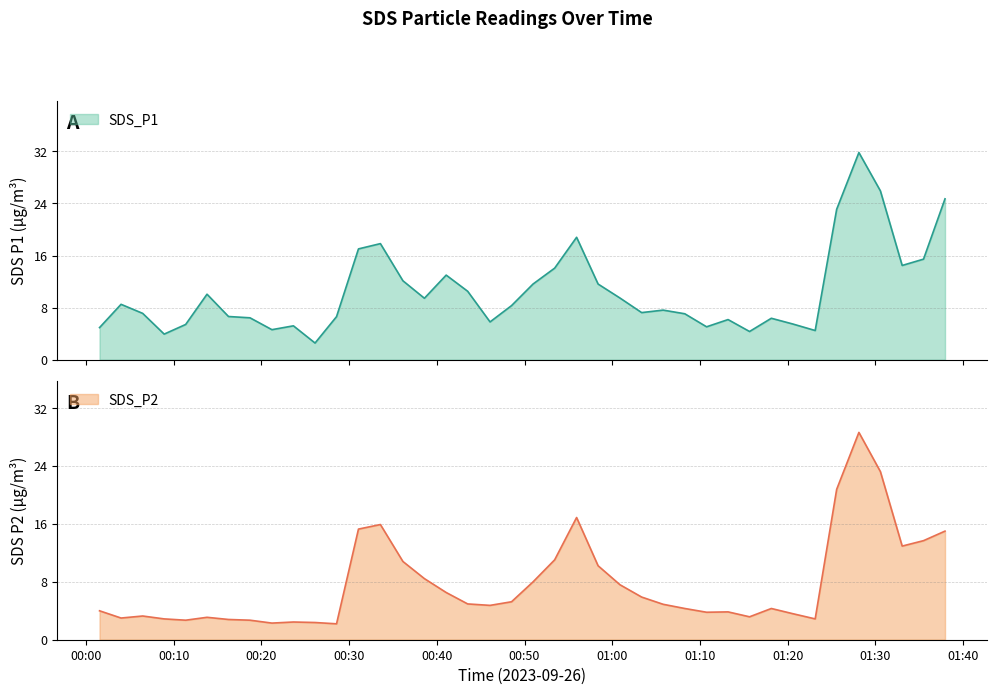

What is the difference between the highest and lowest values at 2023/09/26 01:35:29?

1.8